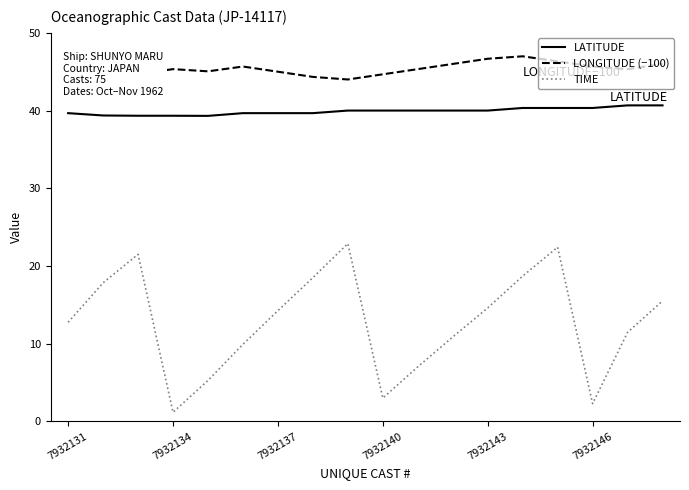

What is the greatest value displayed?

47.0